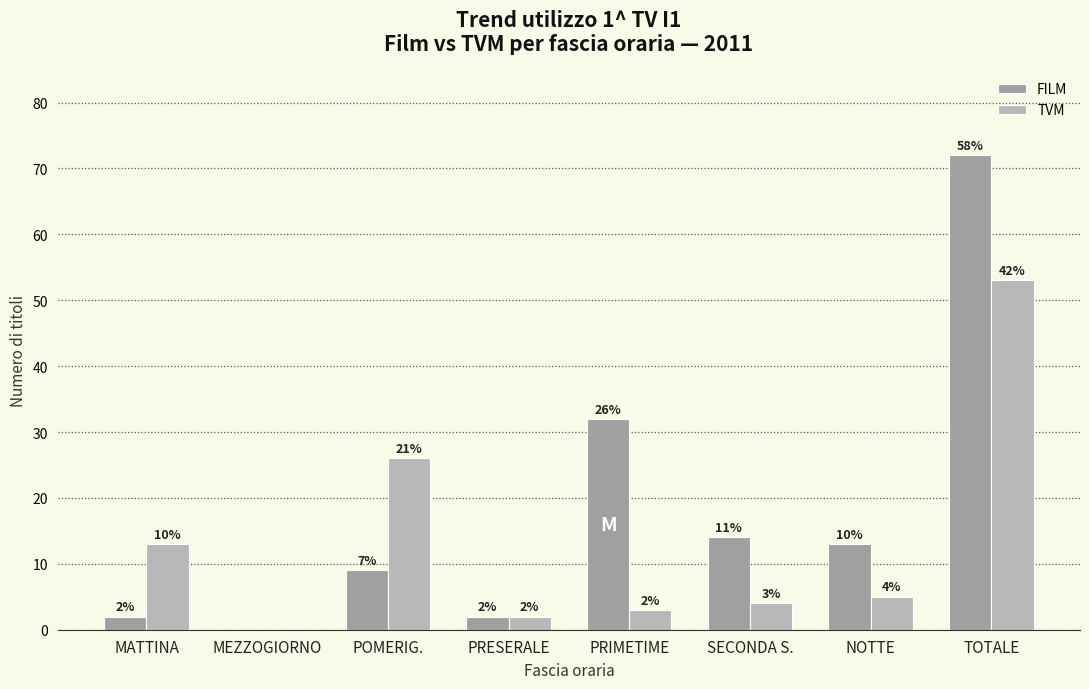

What value does the TVM series have at TOTALE, to the nearest 10?

50